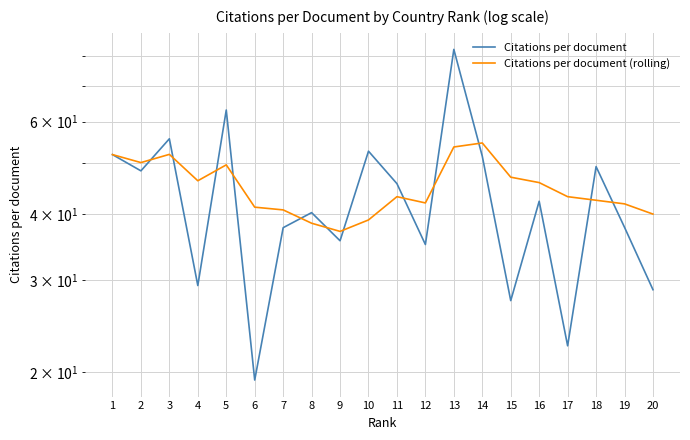

List the series in order of their overall mean, highest first.

Citations per document (rolling), Citations per document